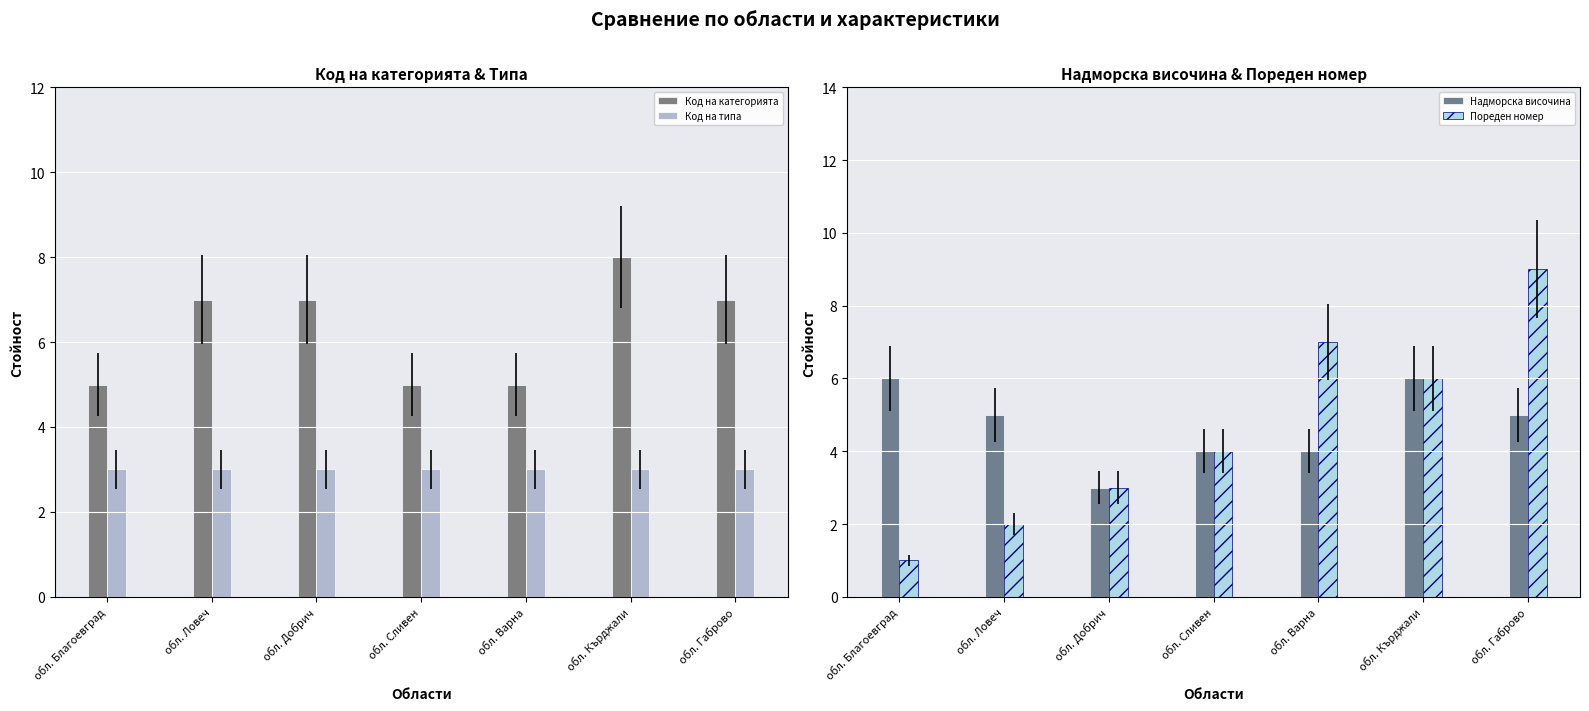

Reading right to left, what are all the values shown in this chart?

Код на категорията: обл. Габрово=7	обл. Кърджали=8	обл. Варна=5	обл. Сливен=5	обл. Добрич=7	обл. Ловеч=7	обл. Благоевград=5
Код на типа: обл. Габрово=3	обл. Кърджали=3	обл. Варна=3	обл. Сливен=3	обл. Добрич=3	обл. Ловеч=3	обл. Благоевград=3
Надморска височина: обл. Габрово=5	обл. Кърджали=6	обл. Варна=4	обл. Сливен=4	обл. Добрич=3	обл. Ловеч=5	обл. Благоевград=6
Пореден номер: обл. Габрово=9	обл. Кърджали=6	обл. Варна=7	обл. Сливен=4	обл. Добрич=3	обл. Ловеч=2	обл. Благоевград=1